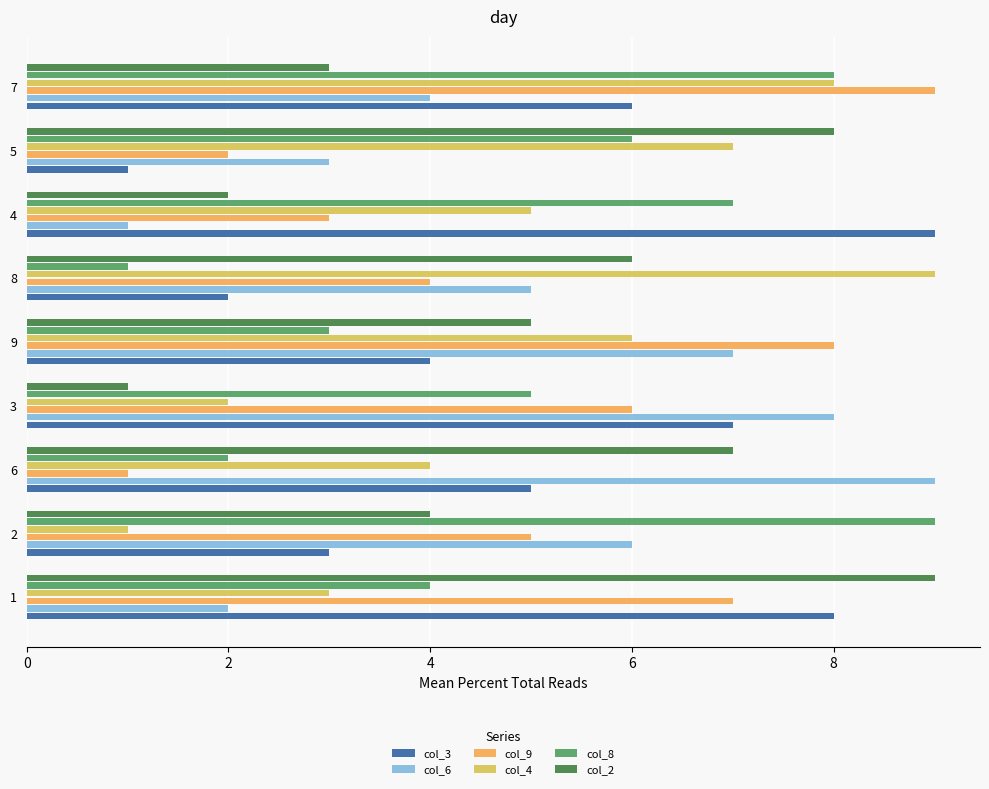

Between 1 and 4, which series saw the biggest shift?

col_2